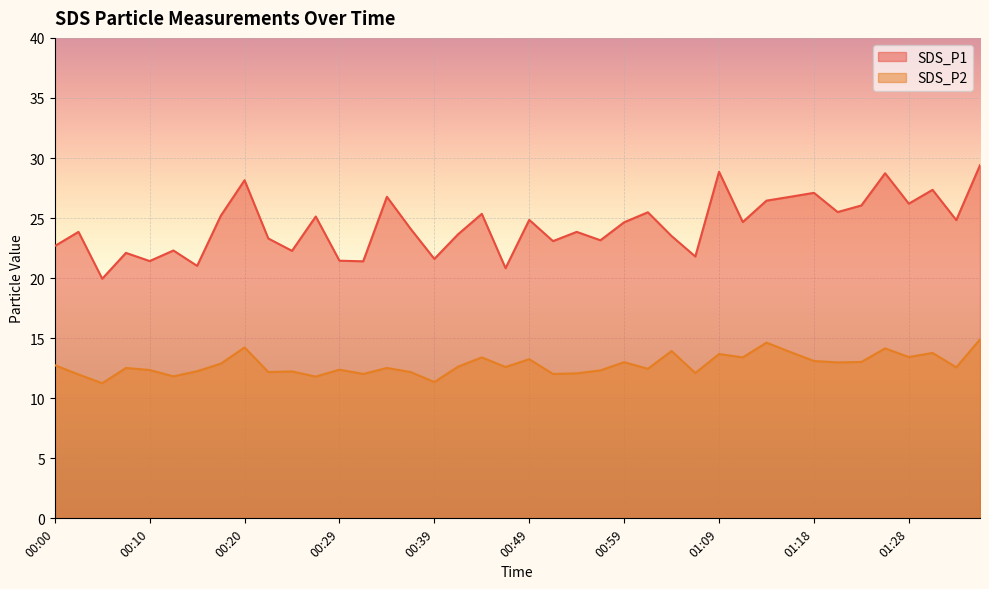

True or false: SDS_P1 and SDS_P2 cross at least once.

False